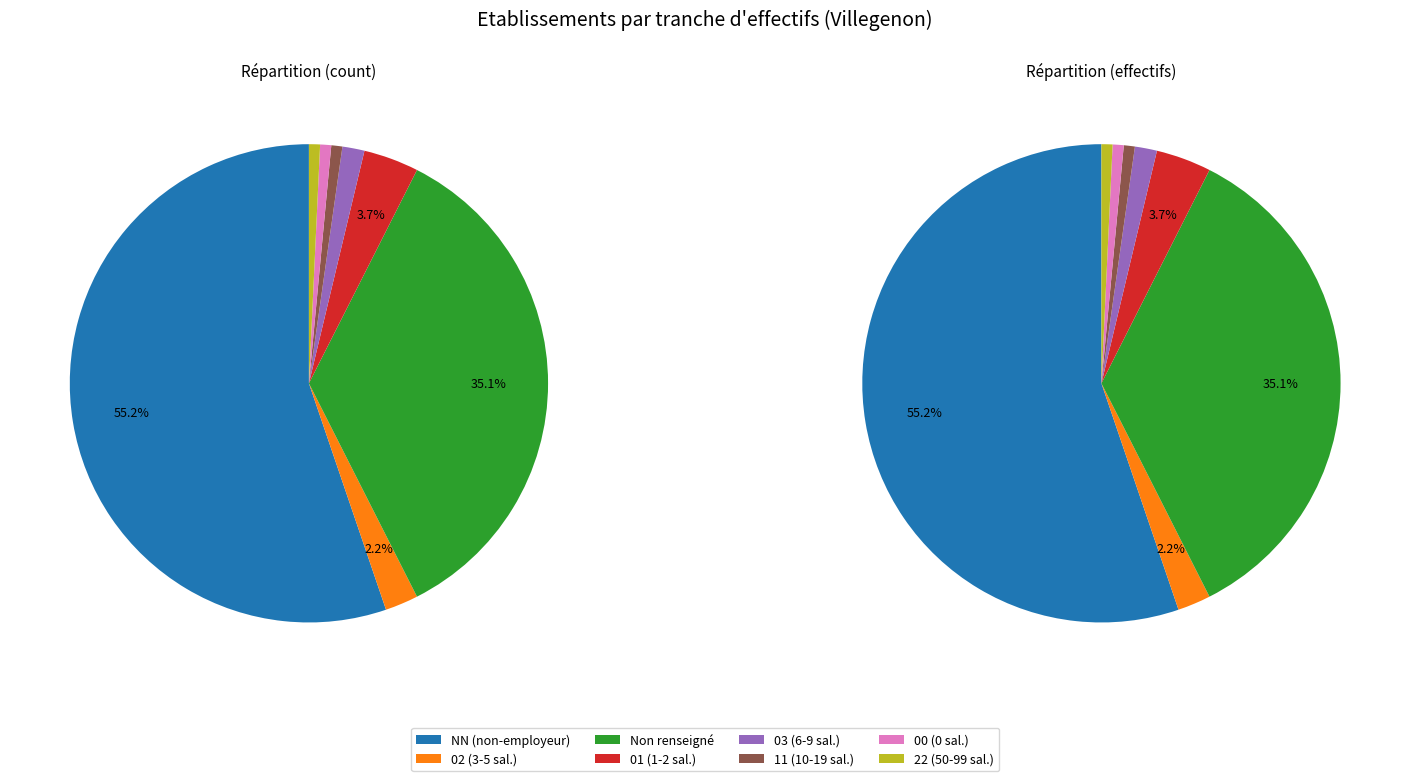

How much of the chart is everything except 00?

99.3%